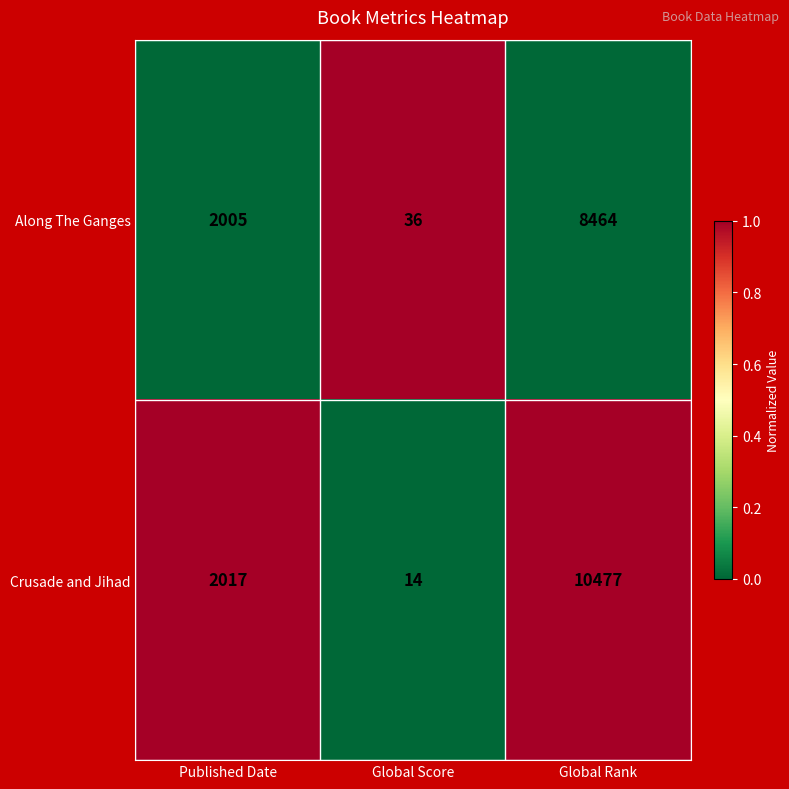

What is the sum of all Crusade and Jihad values?

12508